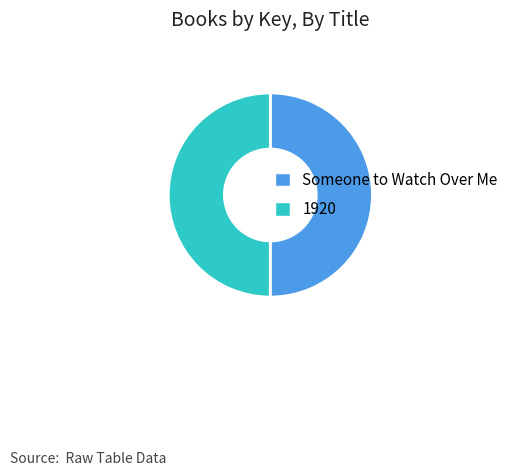

Is it true that Someone to Watch Over Me is 50% of the pie?

True